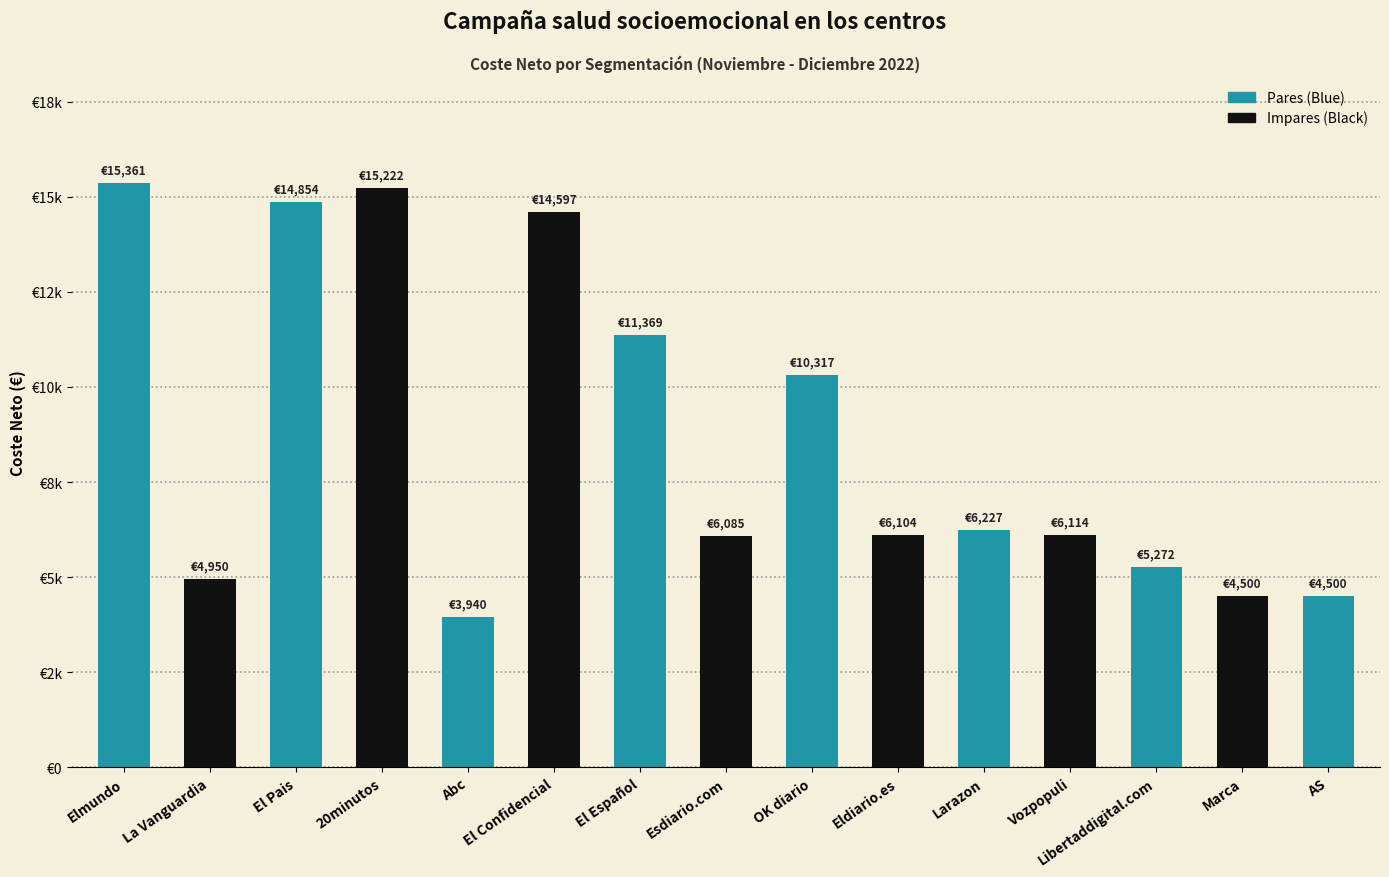

Read the value at La Vanguardia.

4950.0